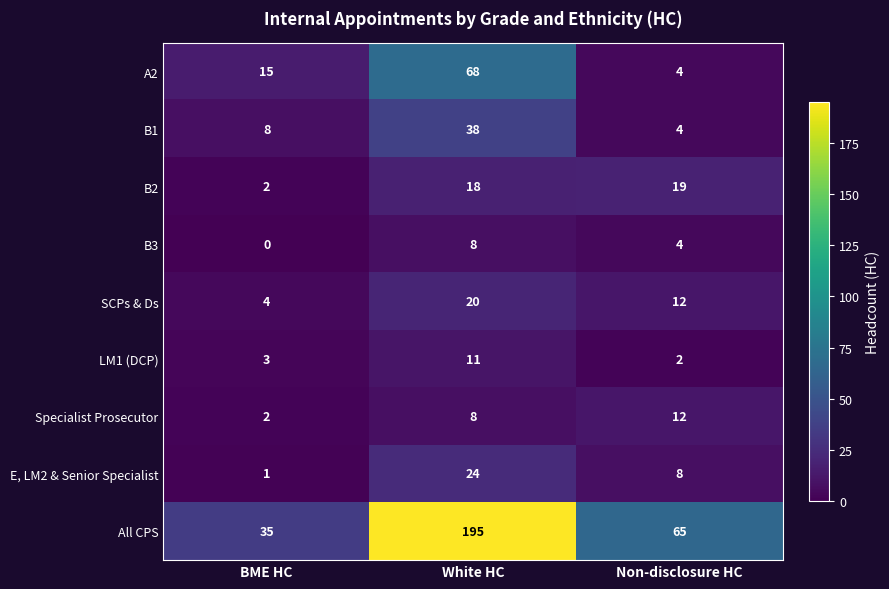

Reading left to right, what are all the values shown in this chart?

A2: 15	68	4
B1: 8	38	4
B2: 2	18	19
B3: 0	8	4
SCPs & Ds: 4	20	12
LM1 (DCP): 3	11	2
Specialist Prosecutor: 2	8	12
E, LM2 & Senior Specialist: 1	24	8
All CPS: 35	195	65